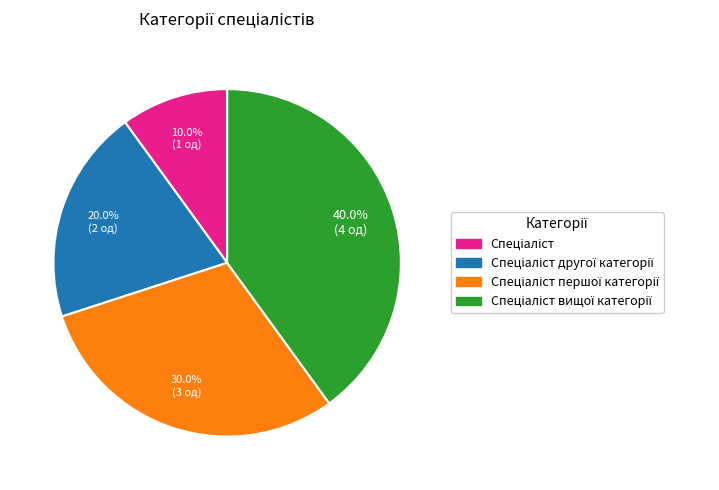

Is there any slice that represents more than half of the pie?

No